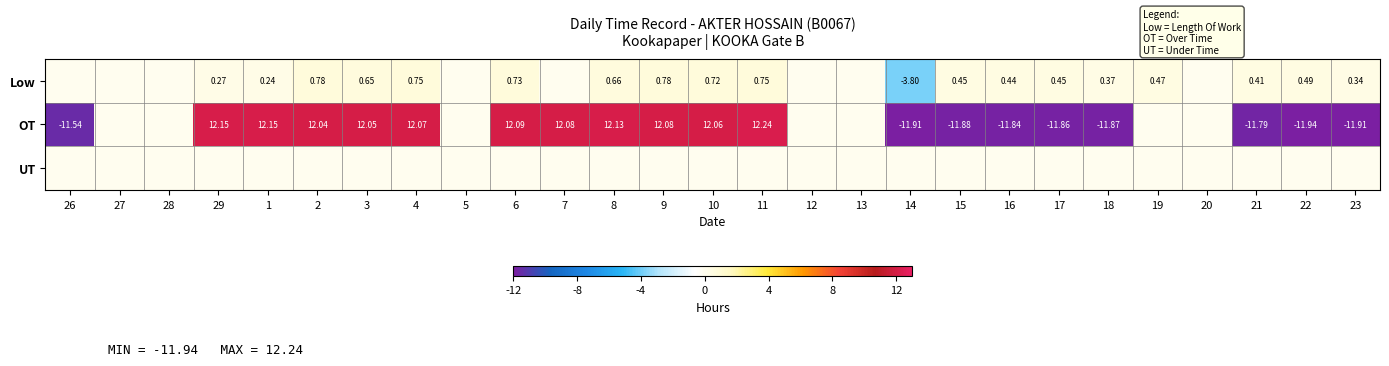

Is the value of OT at 15 greater than the value of Low at 18?

No